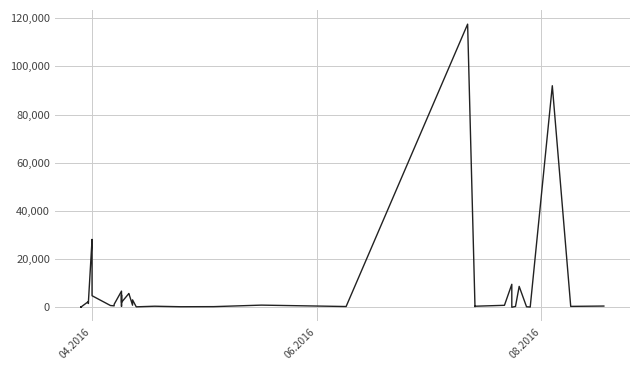

Reading left to right, transcribe all the data shown in this chart.

97.8	100.0	97.8	100.0	2364.0	1576.8	1881.9	28183.3	26381.6	4783.8	714.6	577.4	1216.6	6700.0	361.8	5116.8	2027.8	5709.6	5693.4	859.3	3071.0	173.9	425.8	215.5	252.8	881.4	300.0	117568.8	219.0	425.8	805.0	9532.1	11.2	323.2	8661.0	199.0	97.8	91998.9	361.8	496.0